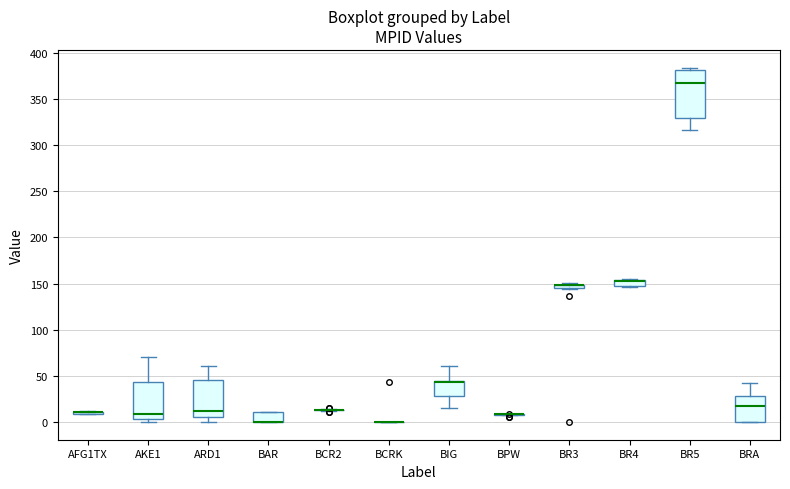

Comparing the boxes themselves (not the whiskers), which one is the tallest?

BR5